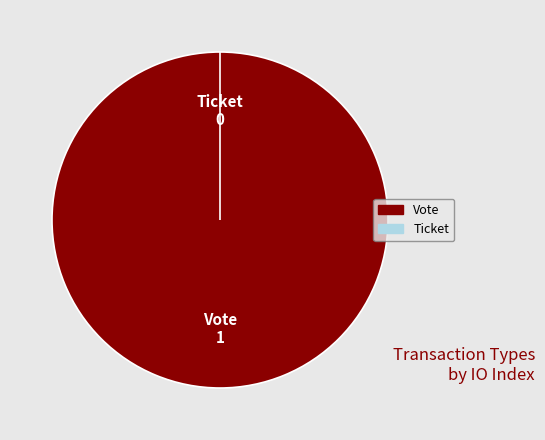

To the nearest percent, what portion does Vote represent?

100%